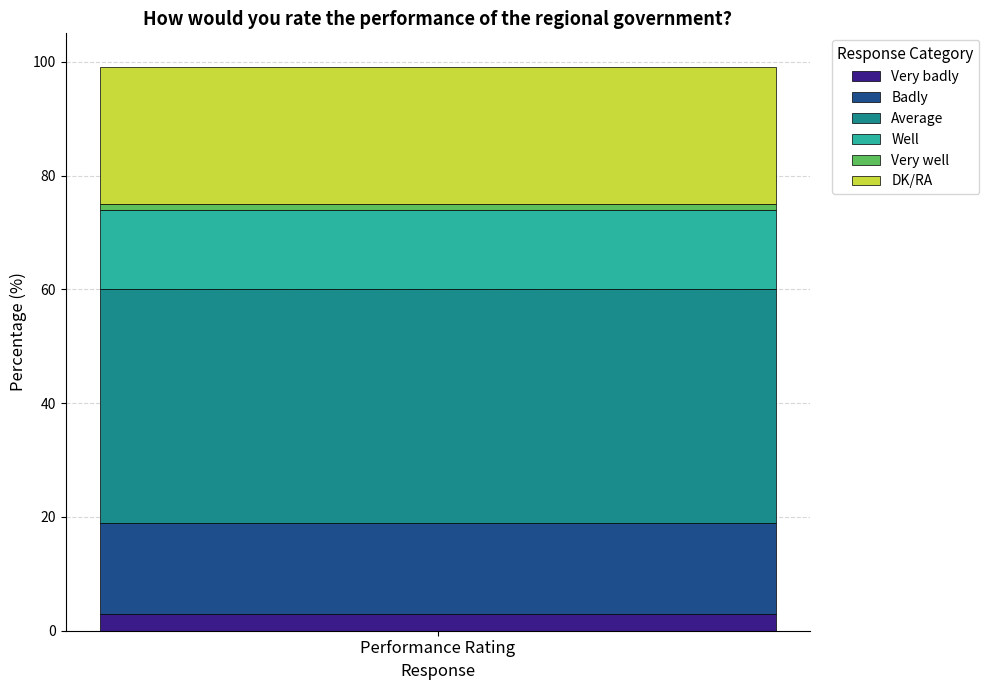

What is the maximum value for Very badly?

3